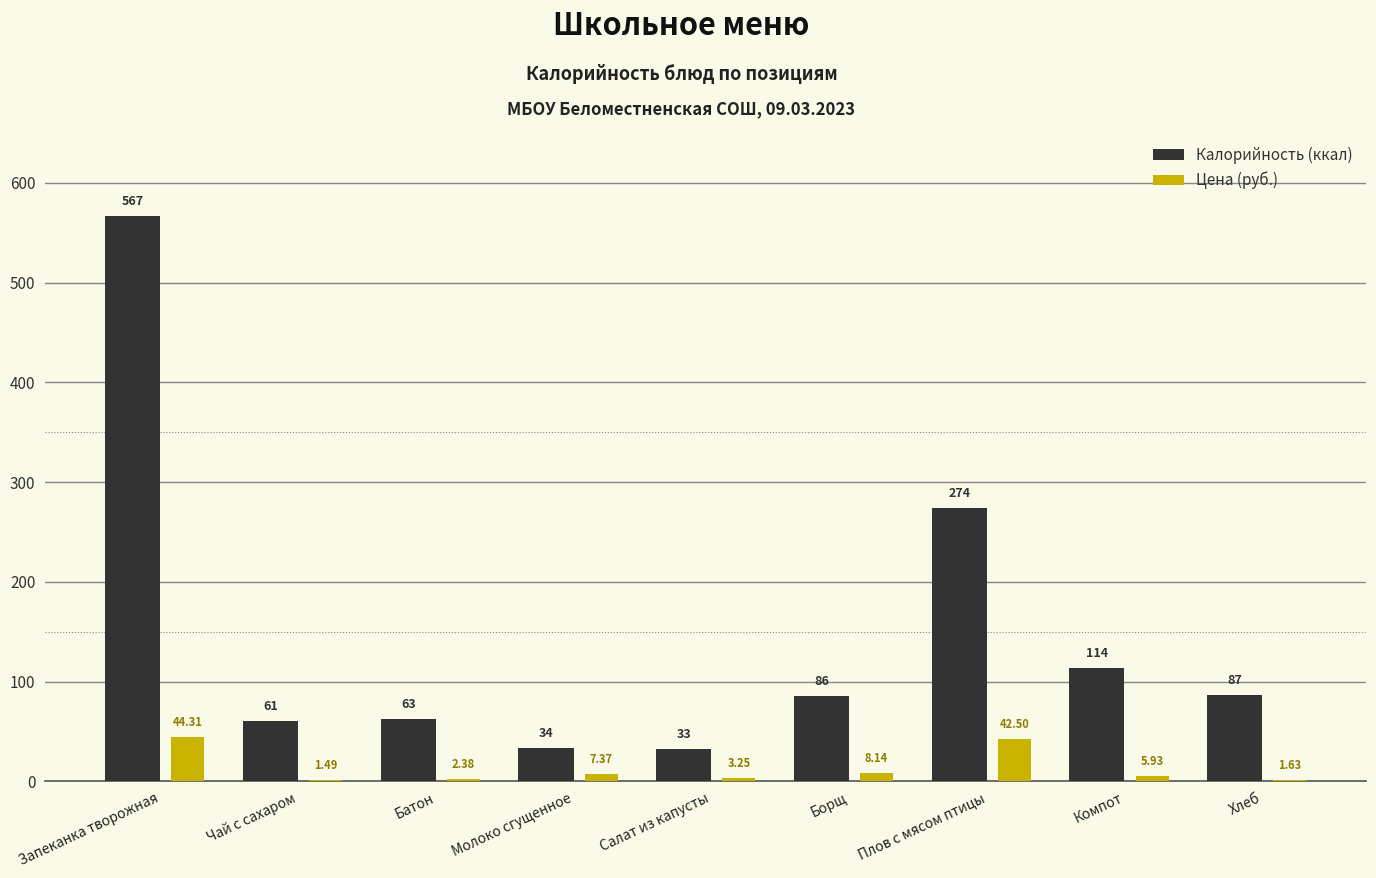

What is the sum of the Калорийность (ккал) values at Хлеб and Компот?

201.0